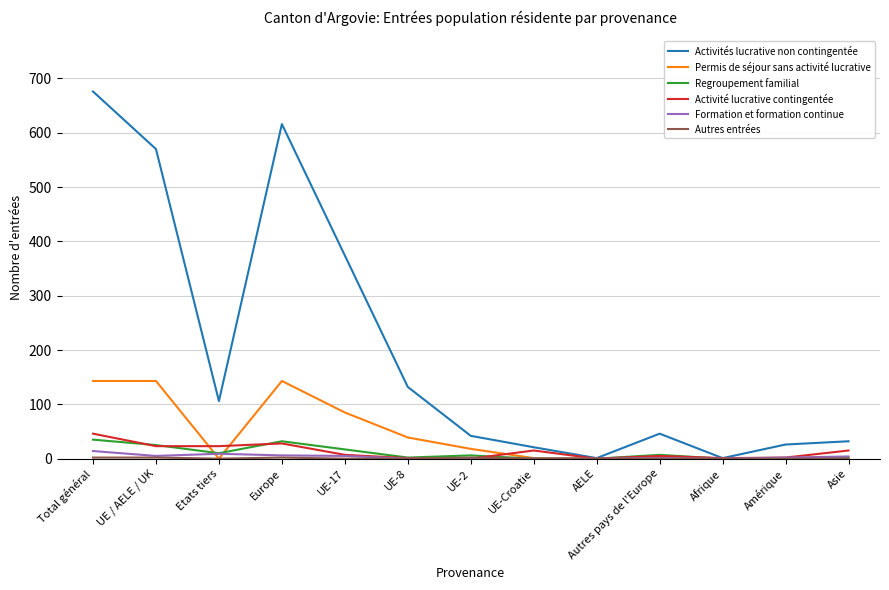

True or false: Formation et formation continue has a value of 0 at UE-Croatie.

True